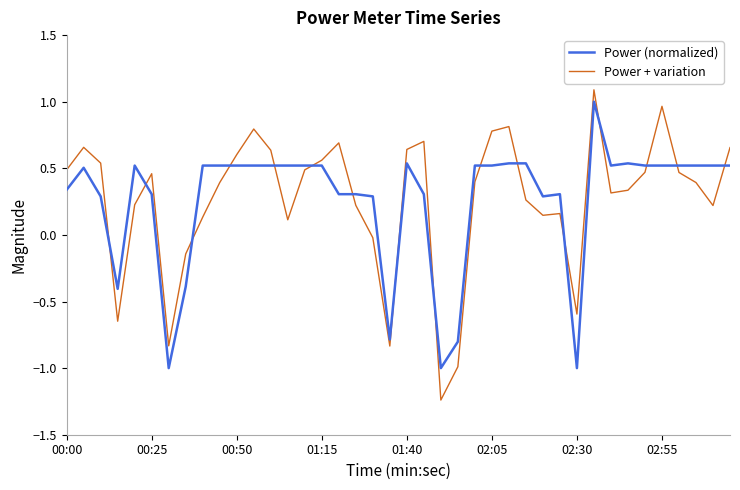

True or false: Power (normalized) and Power + variation cross at least once.

True